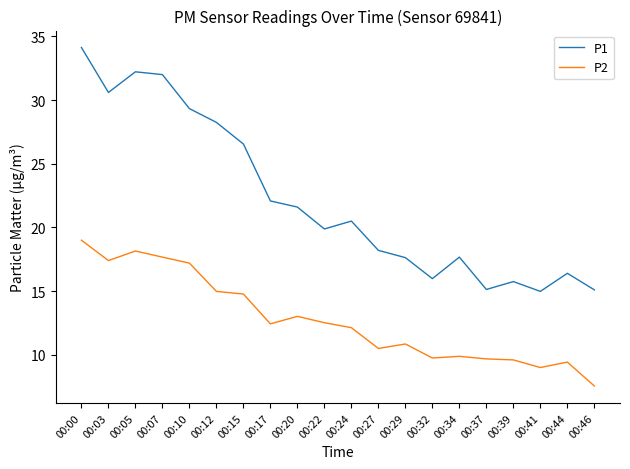

Rank the series at 00:46 from highest to lowest value.

P1, P2